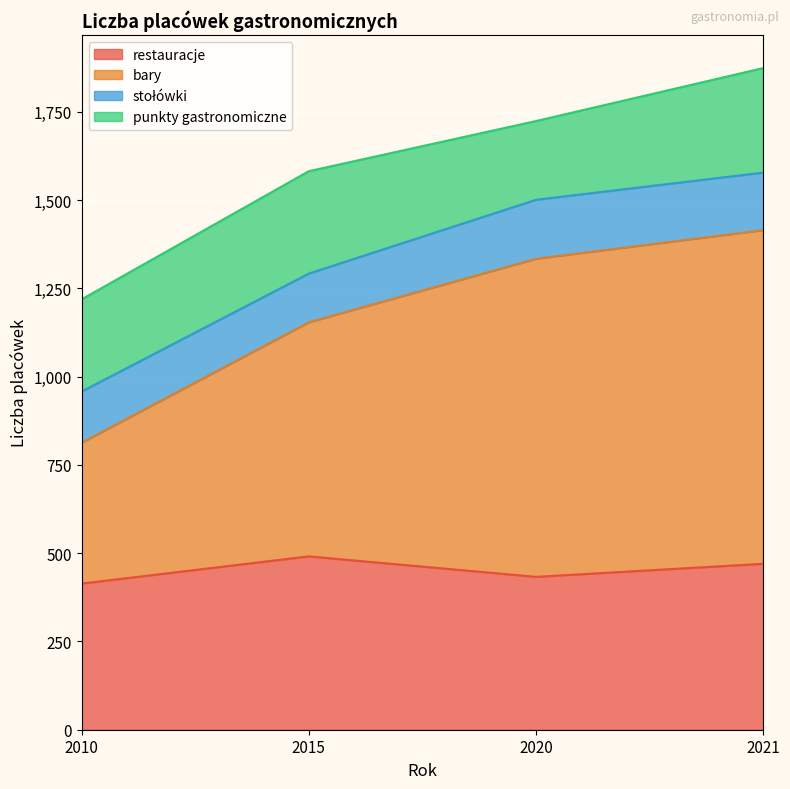

What is the value of the restauracje point at the 3rd from the left?

433